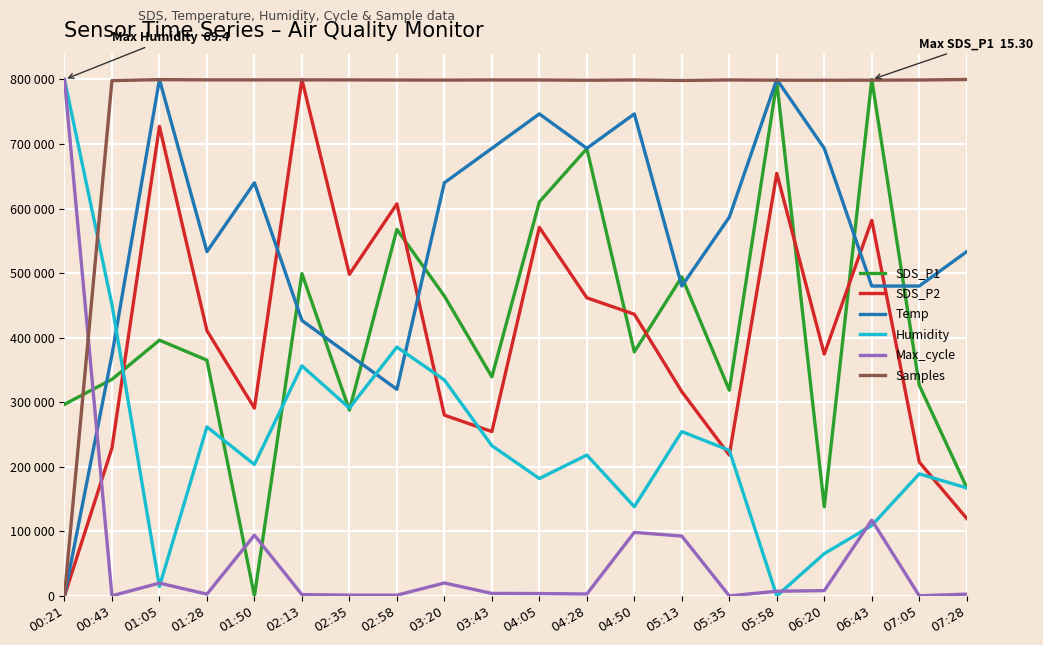

What is the label of the 14th point from the left?

05:13